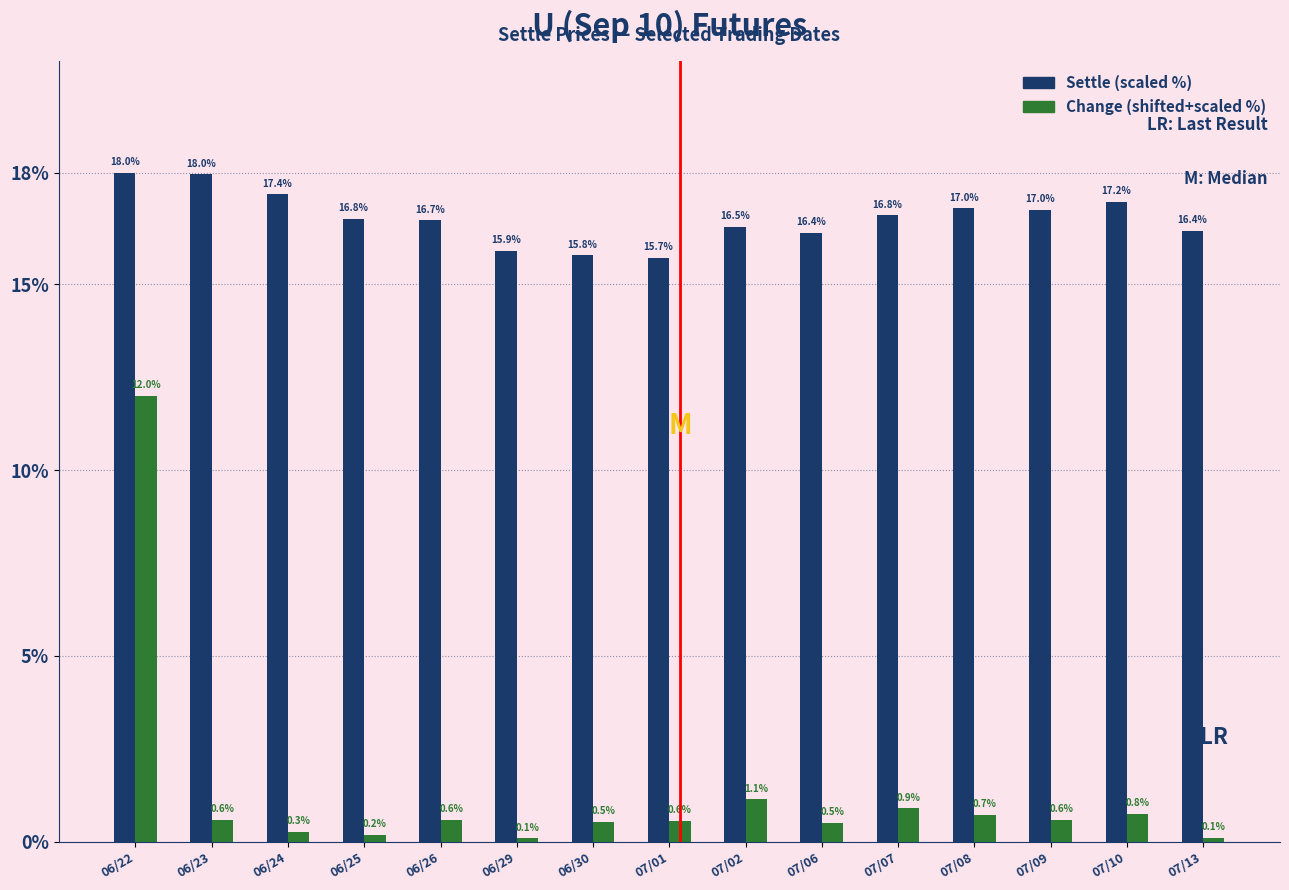

What is the label of the 1st bar from the right?

07/13